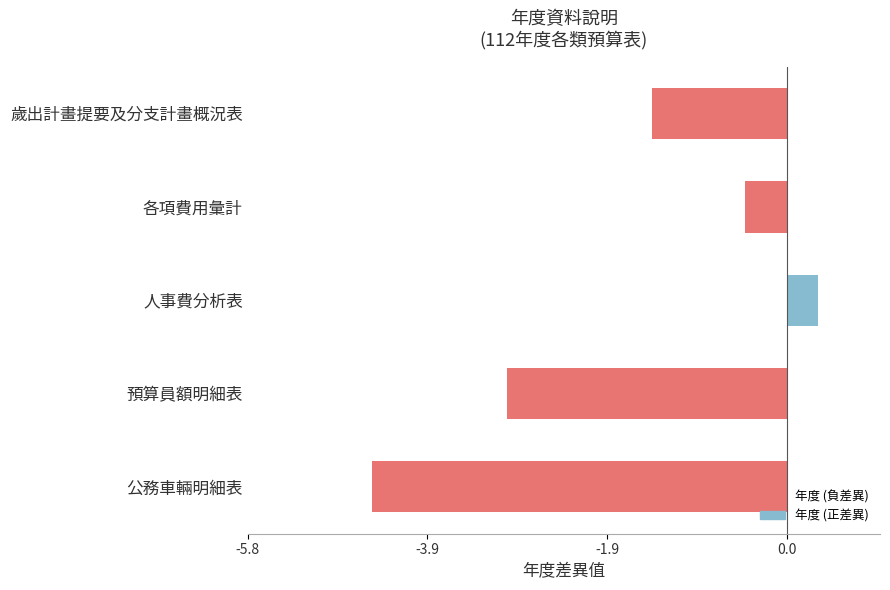

Between 預算員額明細表 and 歲出計畫提要及分支計畫概況表, which is larger?

歲出計畫提要及分支計畫概況表